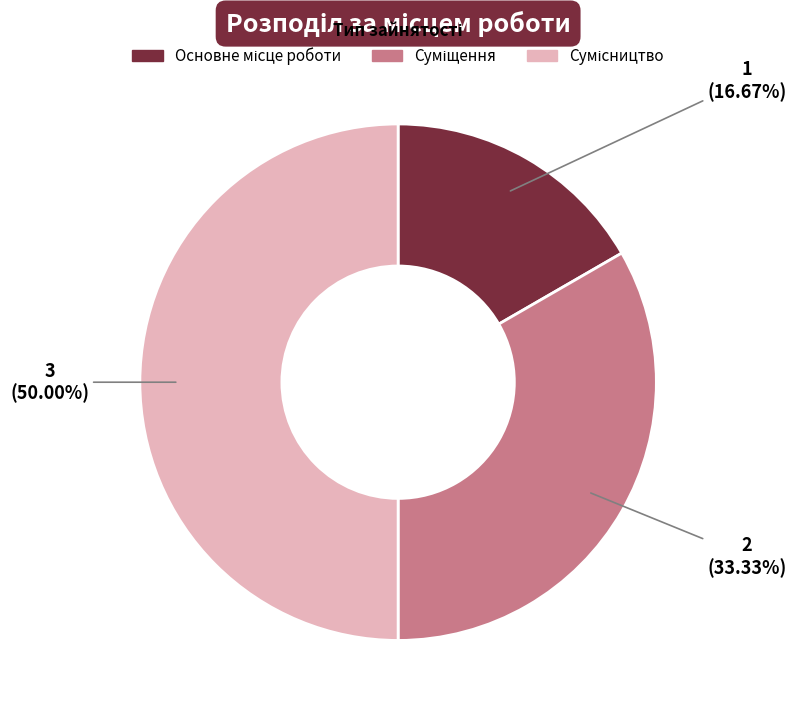

To the nearest percent, what percentage of the pie is Основне місце роботи?

17%